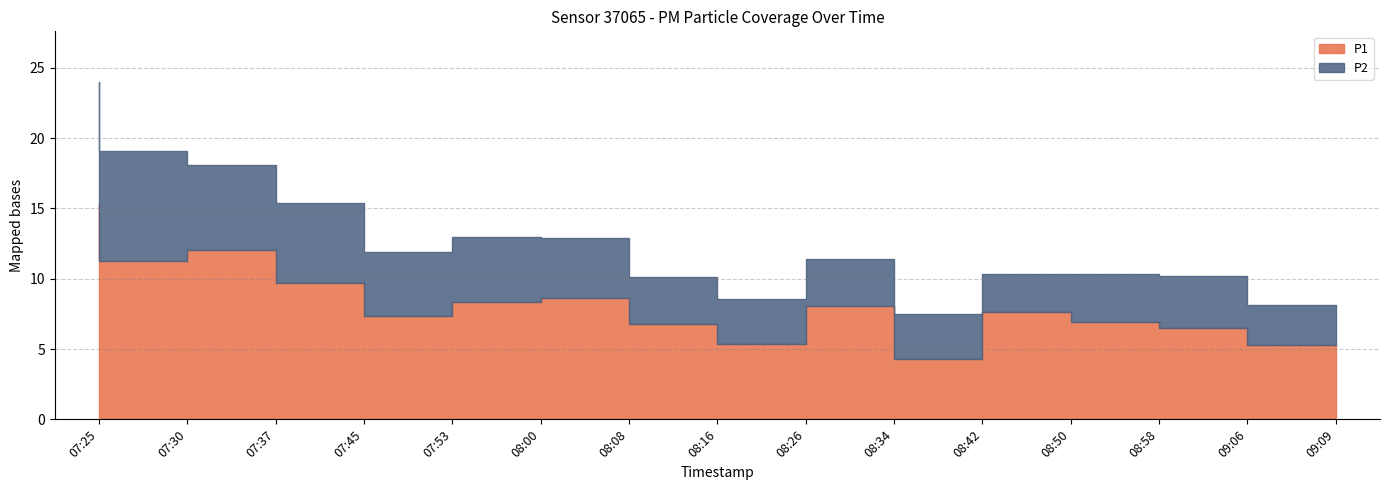

How many interior local peaks does the P2 series have?

2